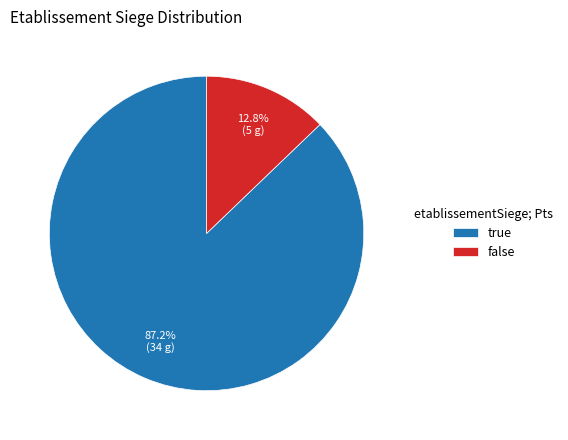

To the nearest percent, what percentage of the pie is false?

13%